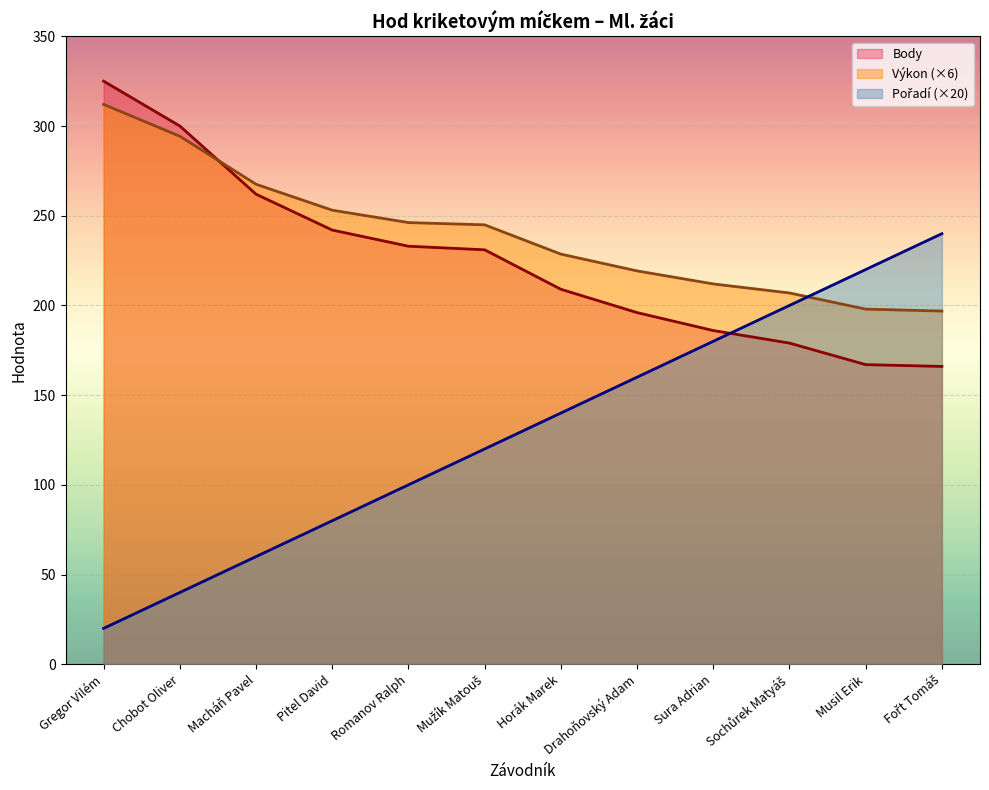

At Chobot Oliver, list the series in order from largest to smallest.

Body, Výkon, Pořadí